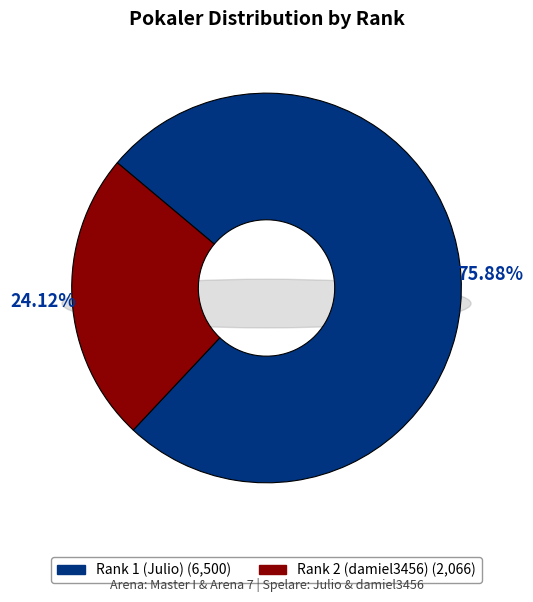

To the nearest percent, what percentage of the pie is Rank 1 (Julio)?

76%